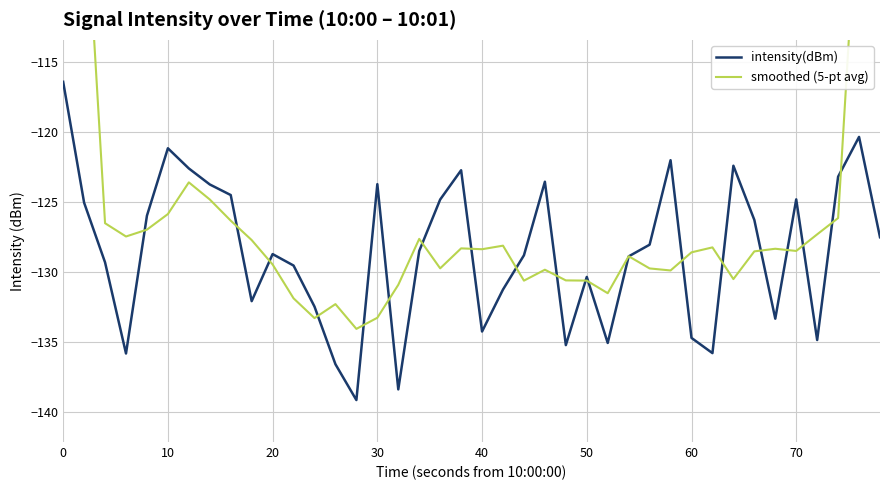

What is the lowest value of the intensity(dBm) series?

-139.1